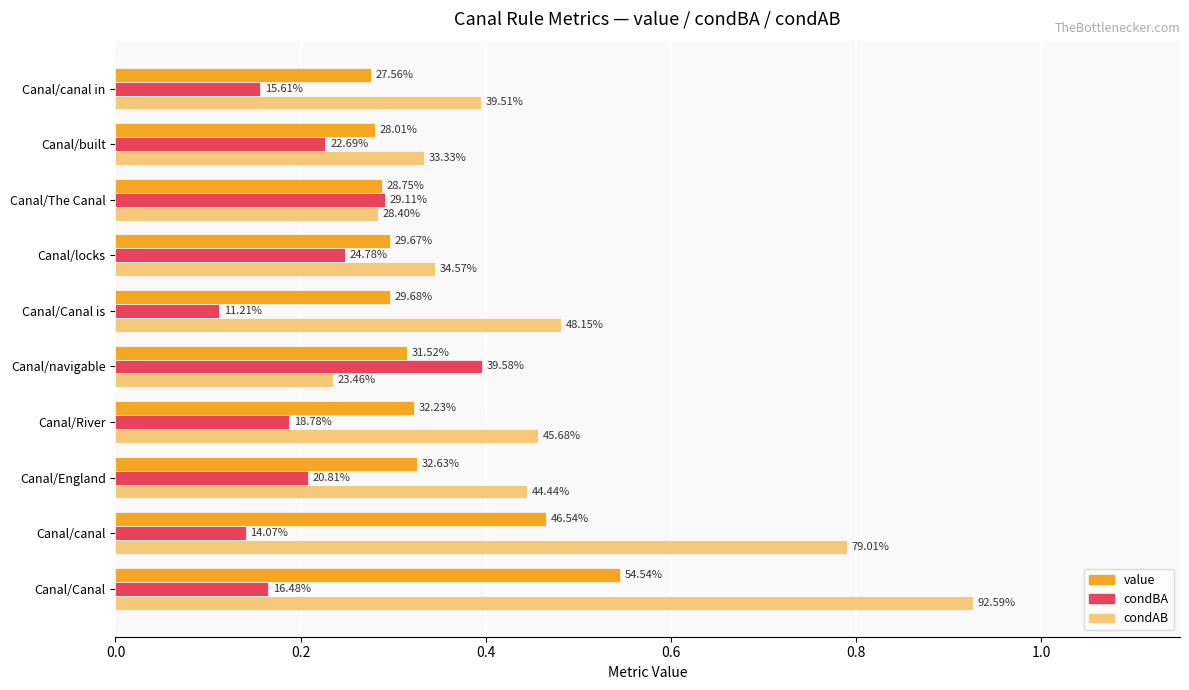

At how many categories does at least one series exceed 0?

10